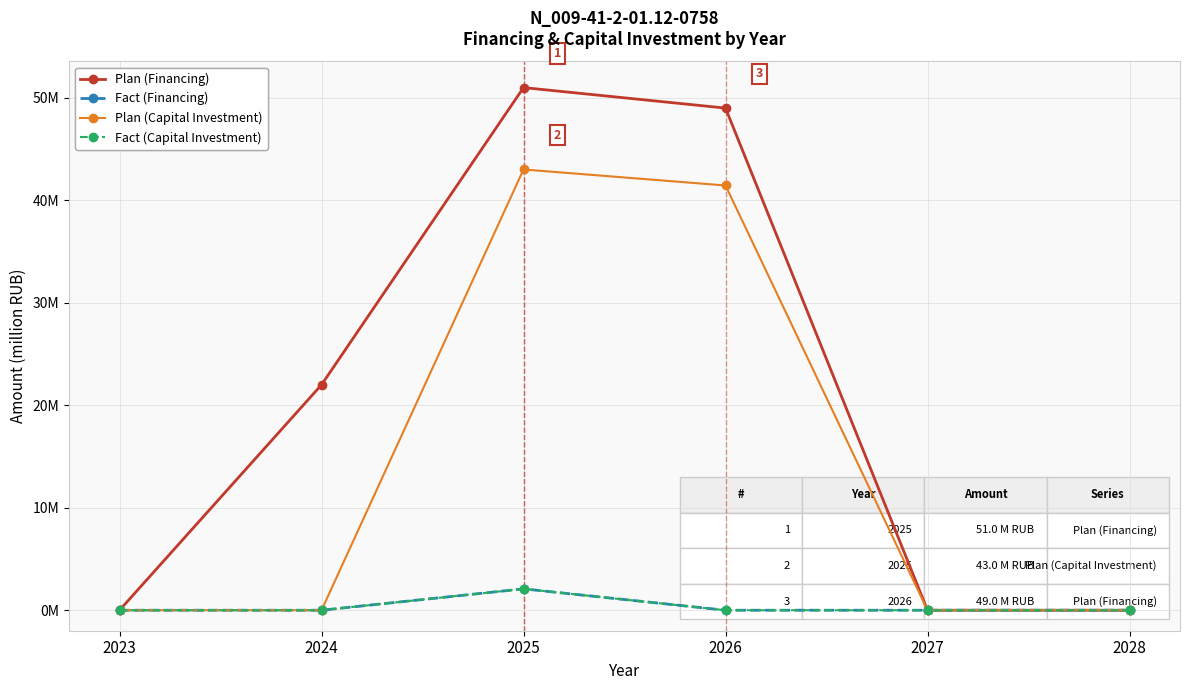

Reading left to right, extract all data points from this chart.

Plan (Financing): 2023=0.0	2024=22.0	2025=51.0	2026=49.0	2027=0.0	2028=0.0
Fact (Financing): 2023=0.0	2024=0.0	2025=2.1	2026=0.0	2027=0.0	2028=0.0
Plan (Capital Investment): 2023=0.0	2024=0.0	2025=43.0	2026=41.4	2027=0.0	2028=0.0
Fact (Capital Investment): 2023=0.0	2024=0.0	2025=2.1	2026=0.0	2027=0.0	2028=0.0